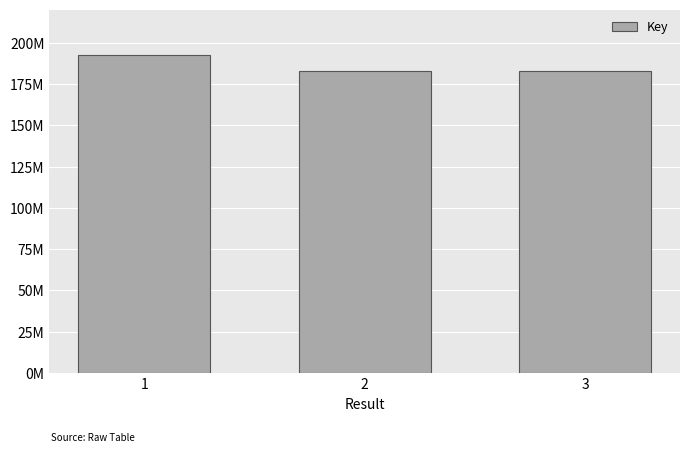

Between 3 and 1, which is larger?

1